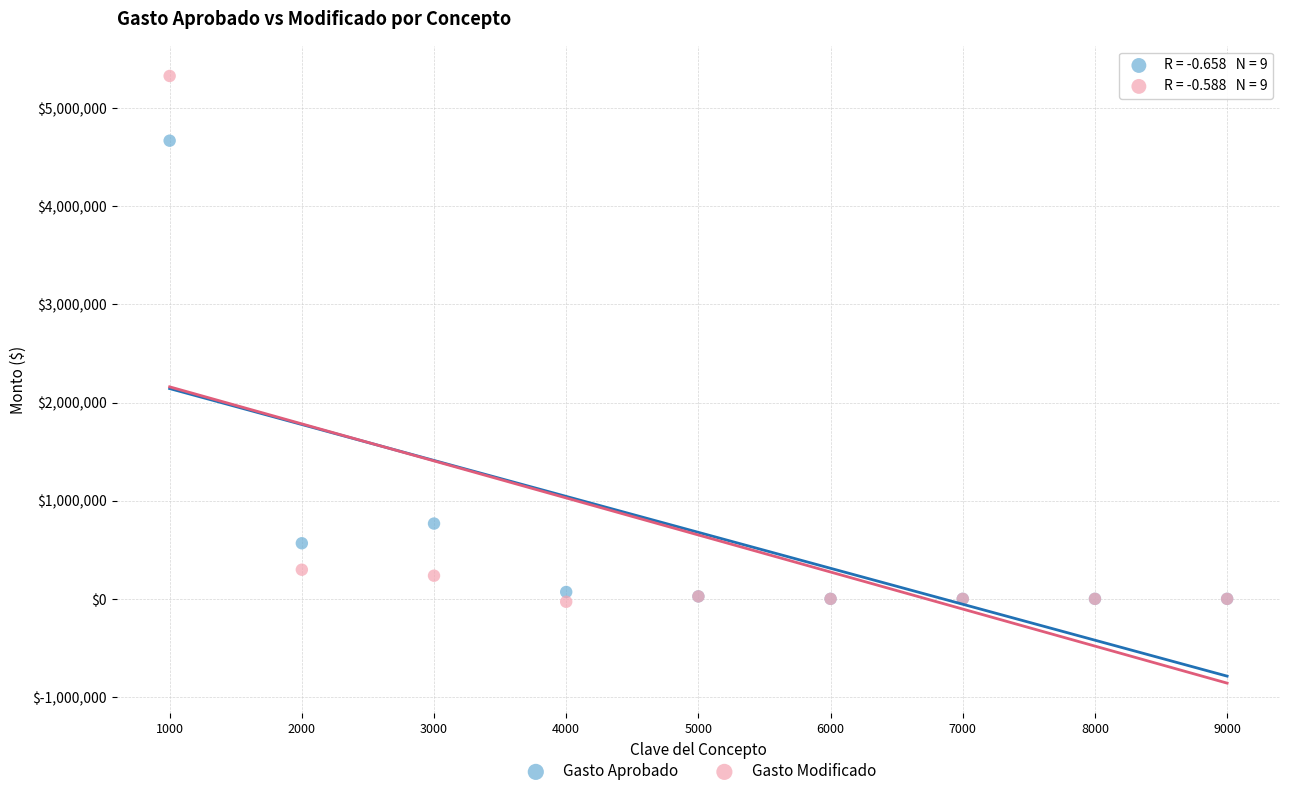

What are all the series names shown in the legend?

Gasto Aprobado, Gasto Modificado